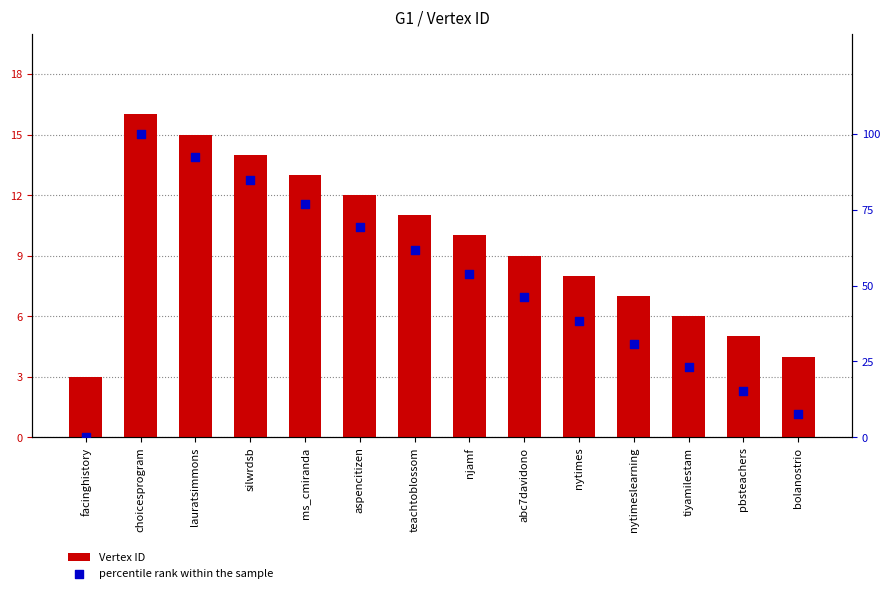

Which series reaches the minimum Y coordinate?

percentile rank within the sample